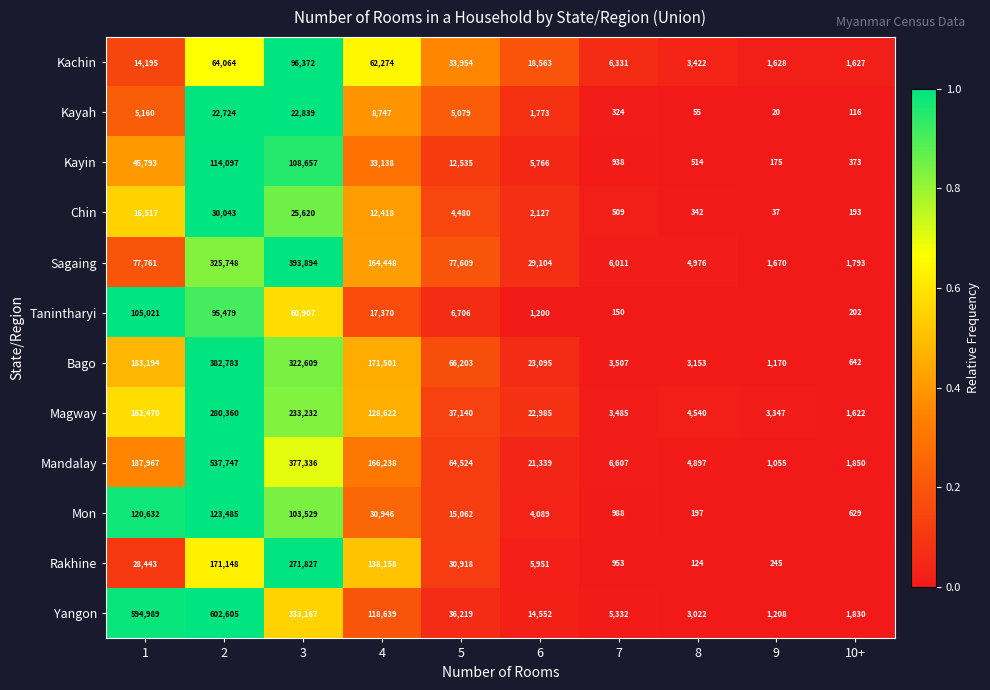

Is it true that Chin equals 55 at 9?

False